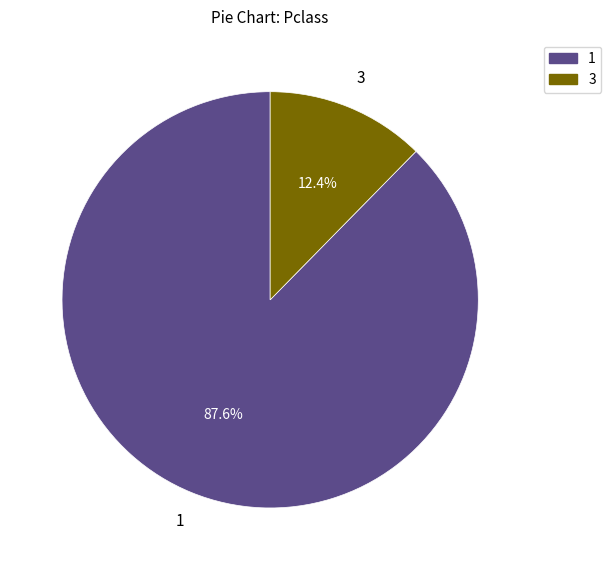

Is there any slice that represents more than half of the pie?

Yes